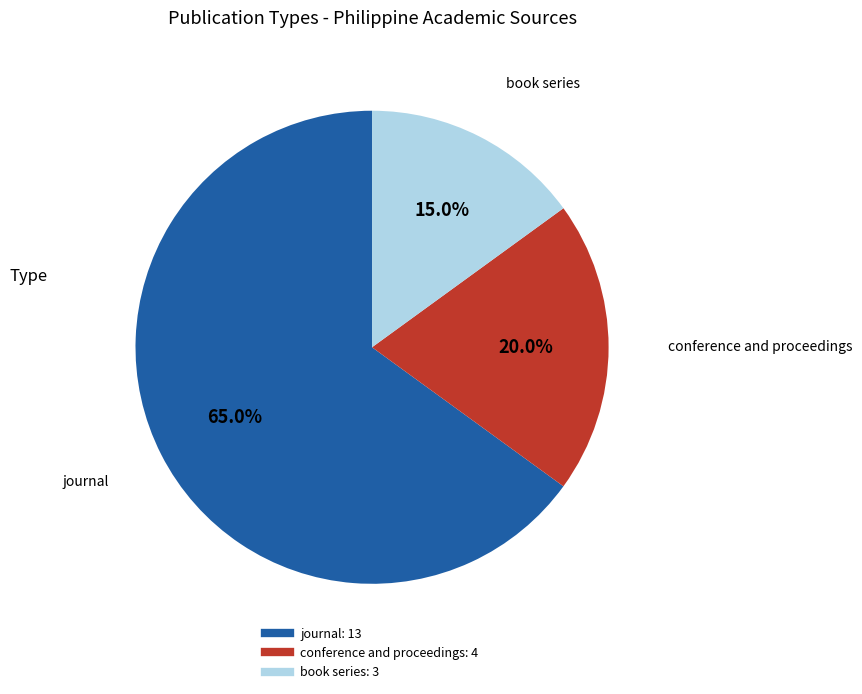

How many slices are in this pie chart?

3